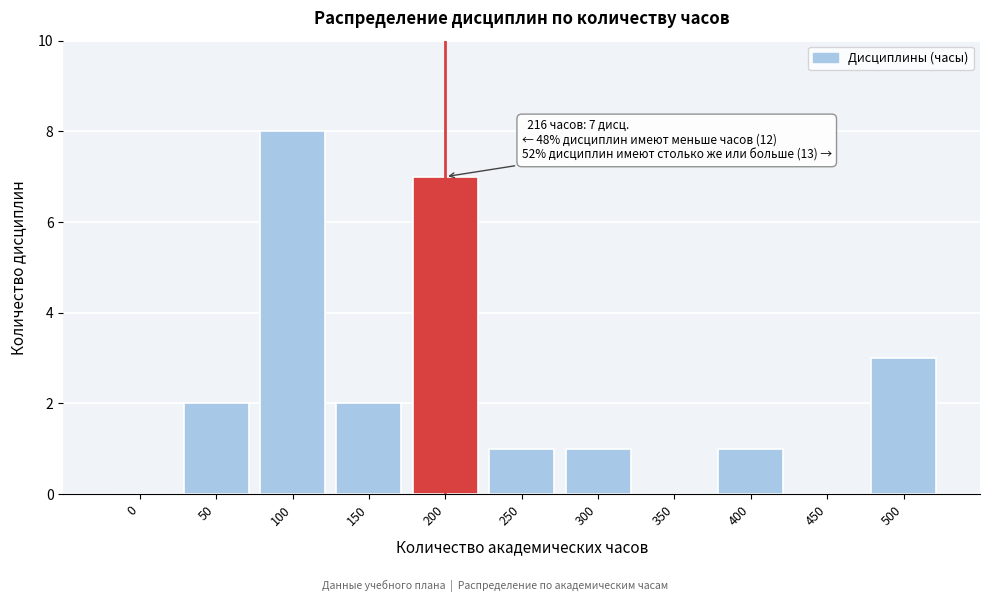

Reading left to right, what are all the values shown in this chart?

0=0	50=2	100=8	150=2	200=7	250=1	300=1	350=0	400=1	450=0	500=3